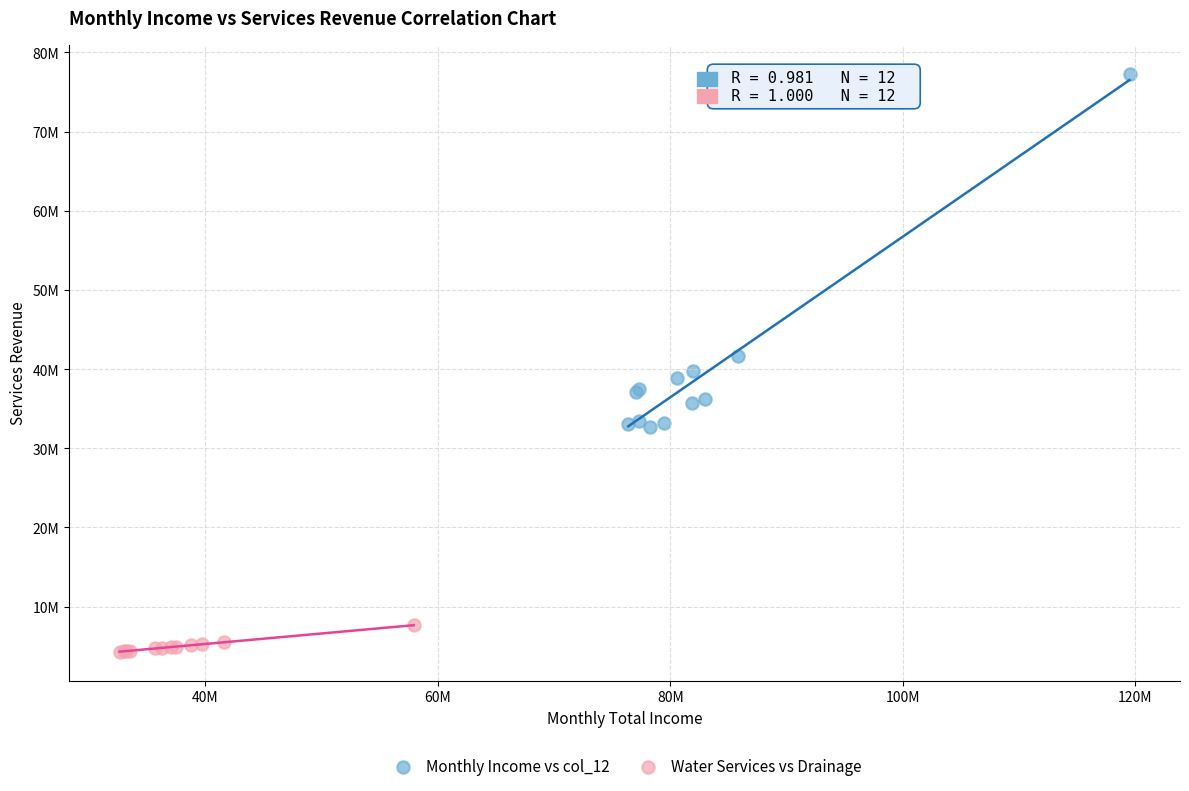

Which series contains the highest Y value?

Monthly Income vs col_12